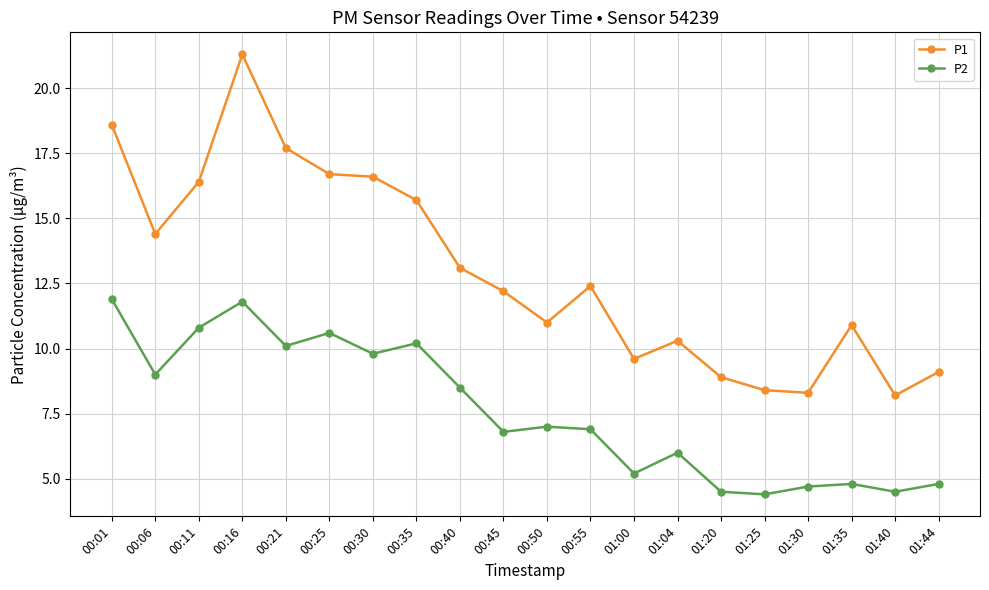

In P1, how many points are lower than both neighbors (excluding endpoints)?

5